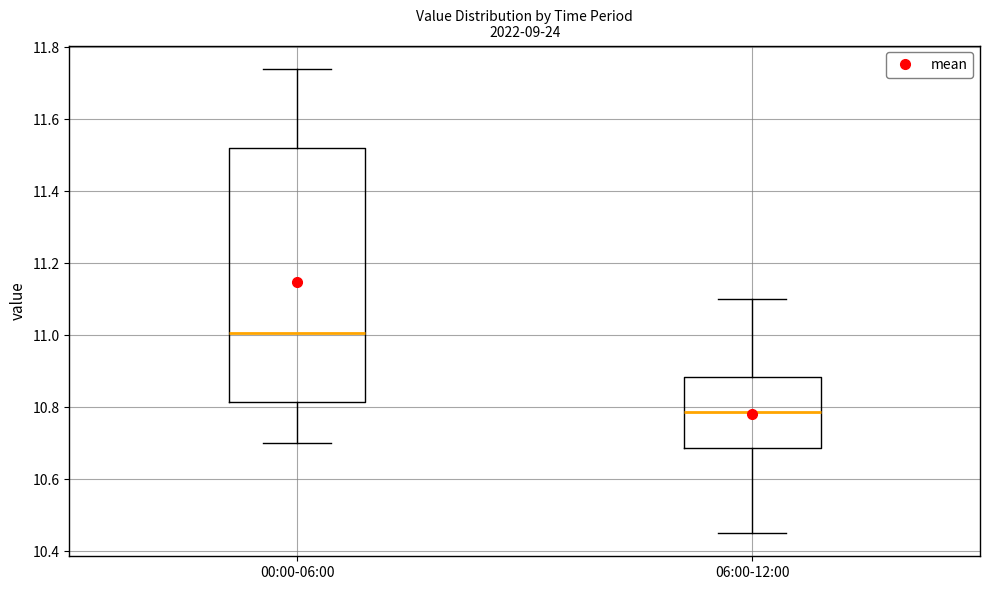

Which box's median line is the lowest?

06:00-12:00